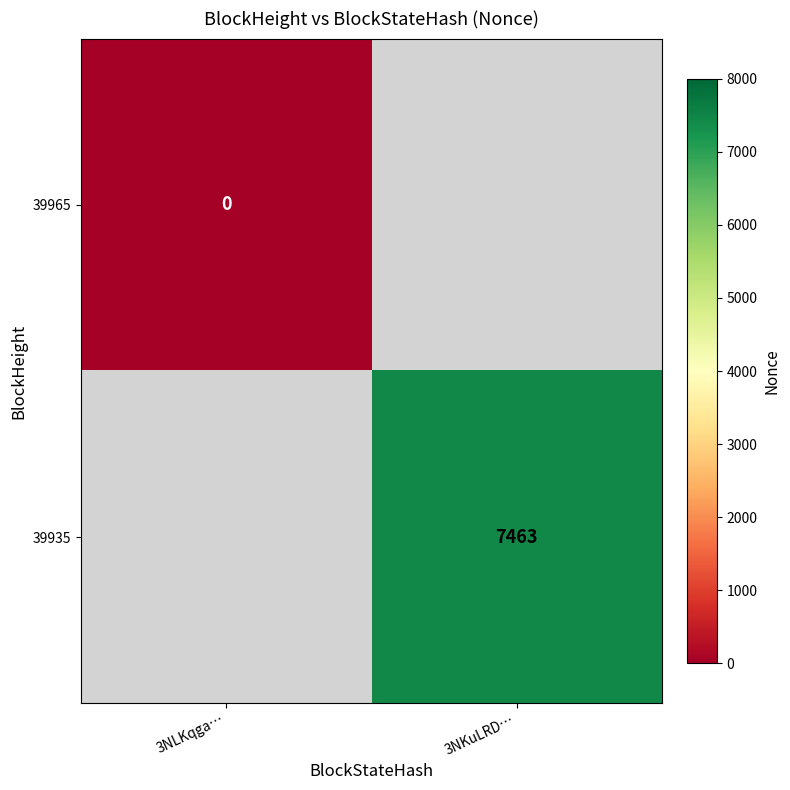

The 39935 series shows 3034 at 3NKuLRD…. True or false?

False